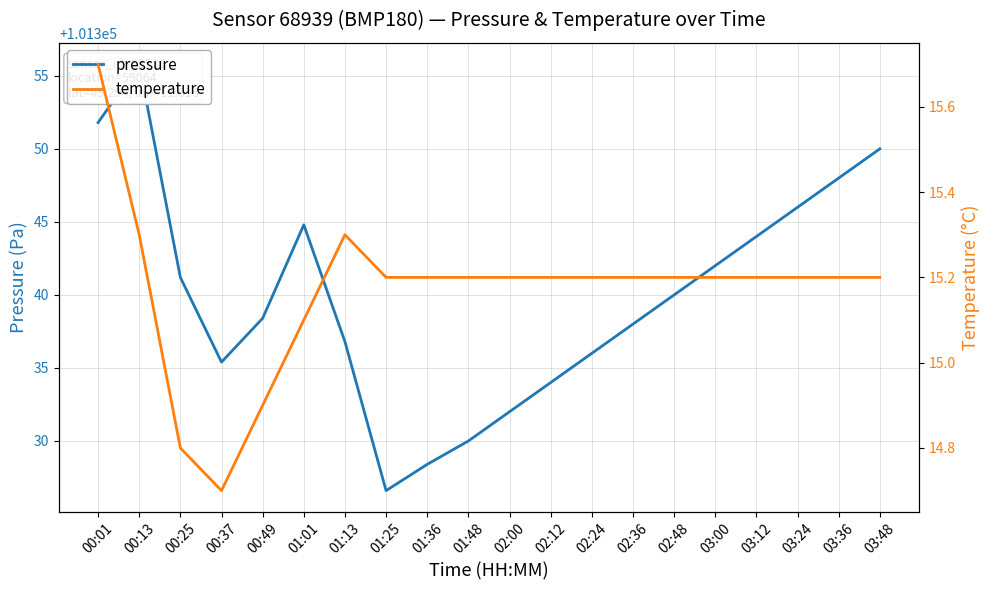

List the labels in order of pressure value, largest first.

00:13, 00:01, 03:48, 03:36, 03:24, 01:01, 03:12, 03:00, 00:25, 02:48, 00:49, 02:36, 01:13, 02:24, 00:37, 02:12, 02:00, 01:48, 01:36, 01:25